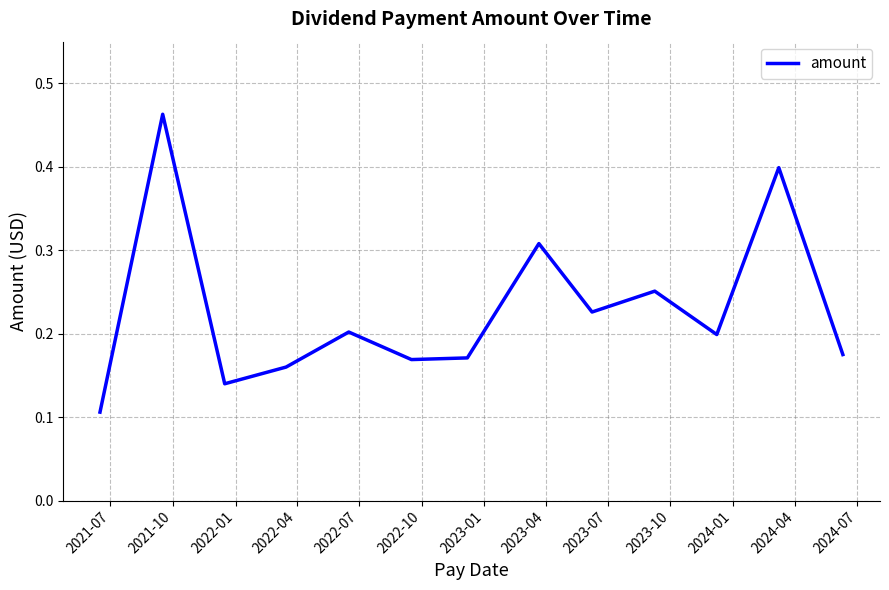

What is the difference between the maximum and minimum values?

0.4